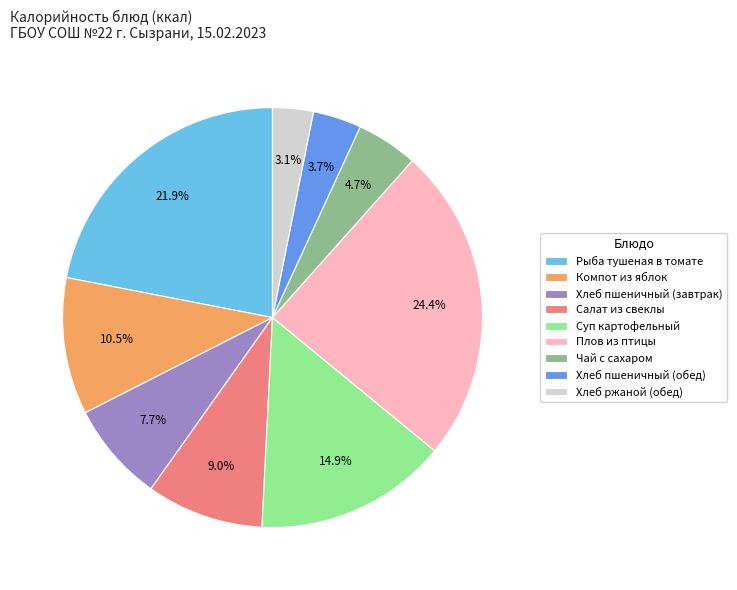

To the nearest percent, what is the average slice percentage?

11%